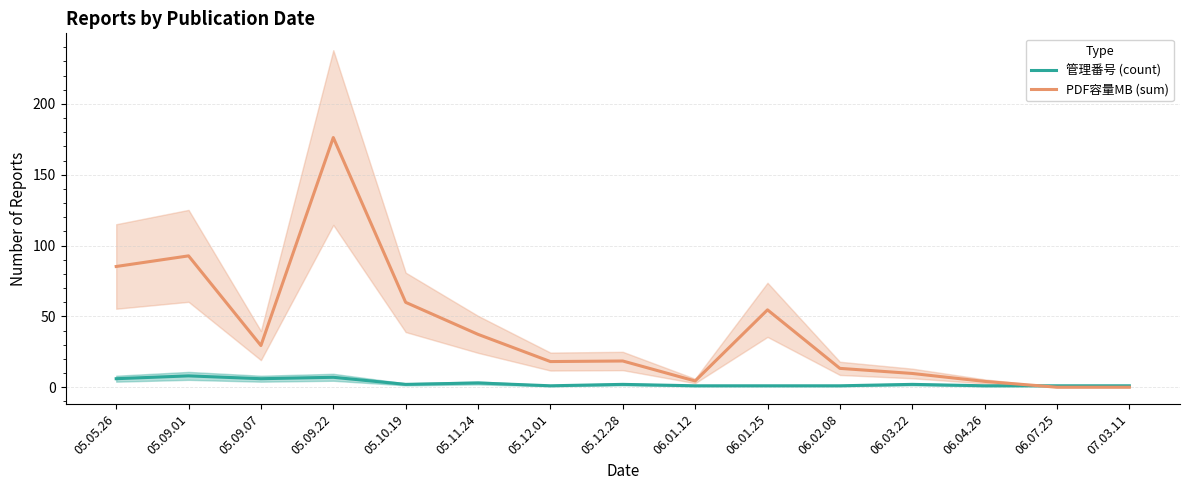

What is the label of the 5th point from the left?

05.10.19